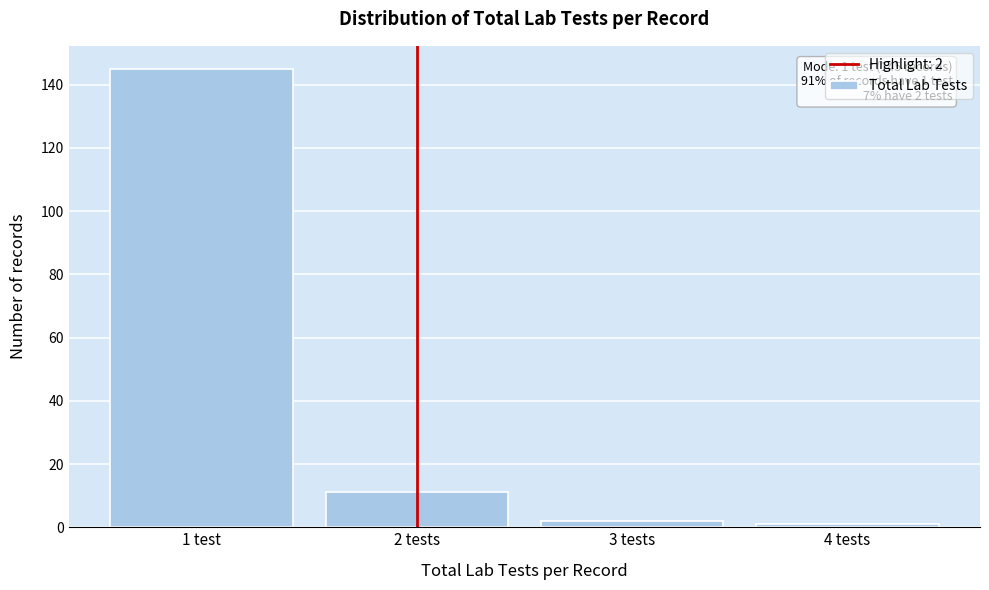

Reading left to right, transcribe all the data shown in this chart.

1 test=145	2 tests=11	3 tests=2	4 tests=1